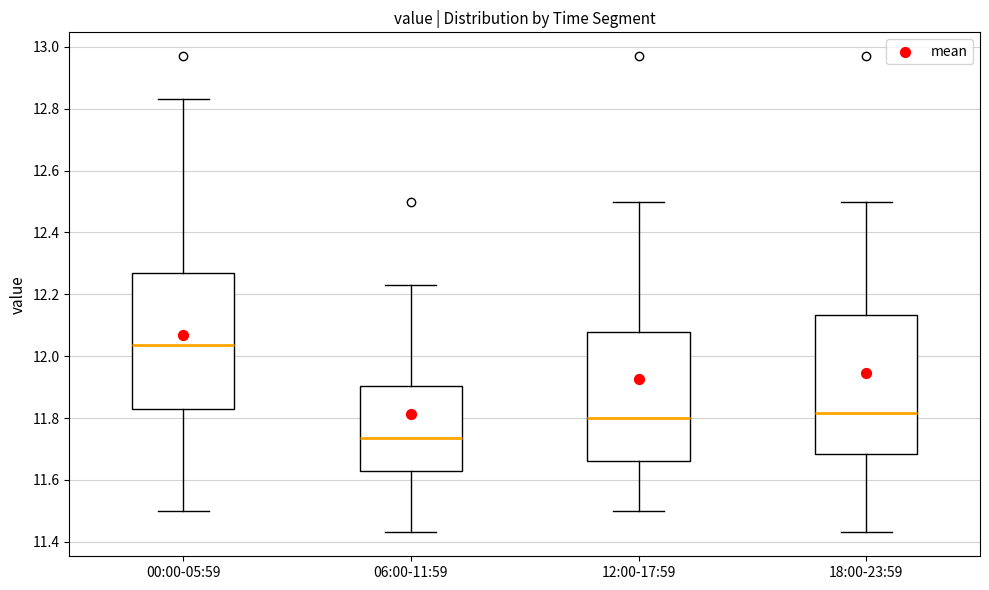

Where does the median line of the box for 00:00-05:59 sit on the y-axis? The values are not printed on the chart, so give them approximately, as read against the axis.

12.04